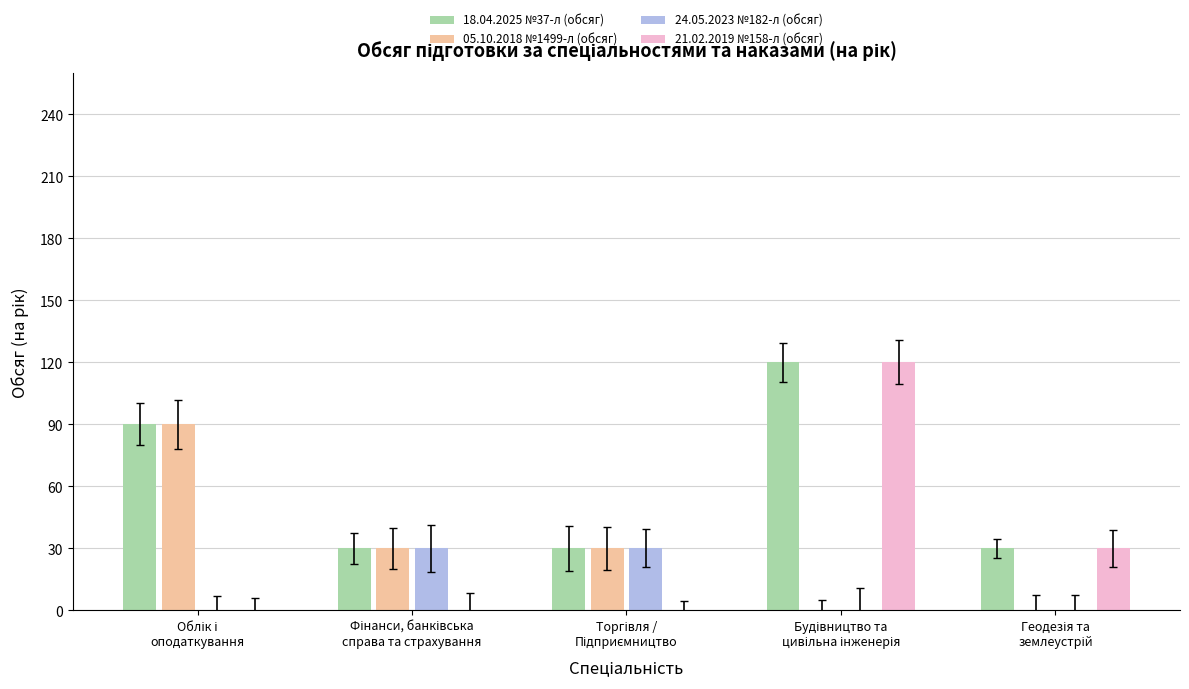

Which series has the largest total across all categories?

18.04.2025 №37-л (обсяг)